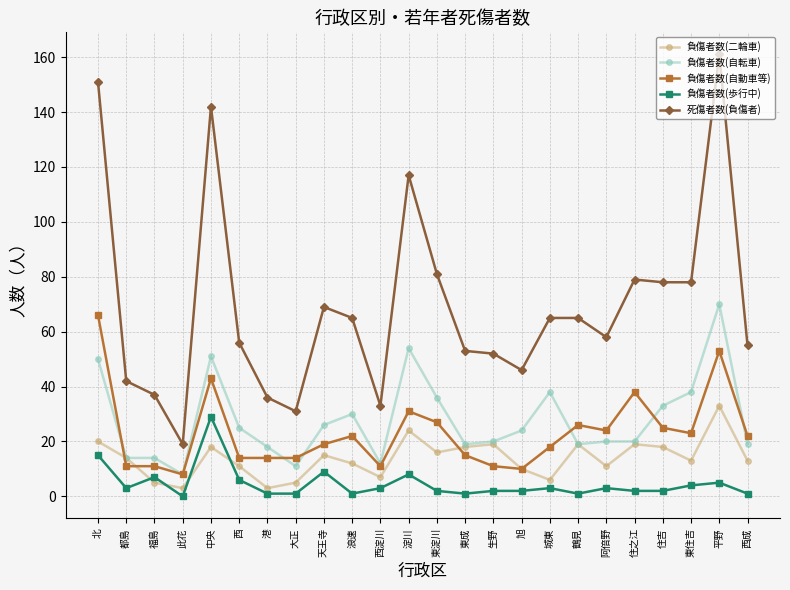

The 負傷者数(自動車等) series shows 19 at 天王寺. True or false?

True